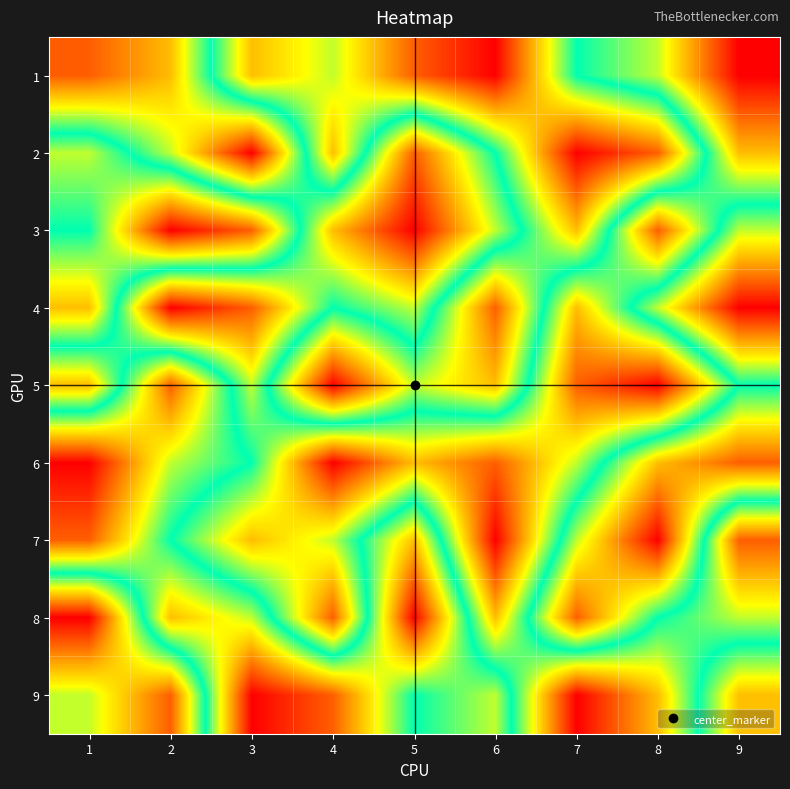

Between 7 and 1, which is larger?

1